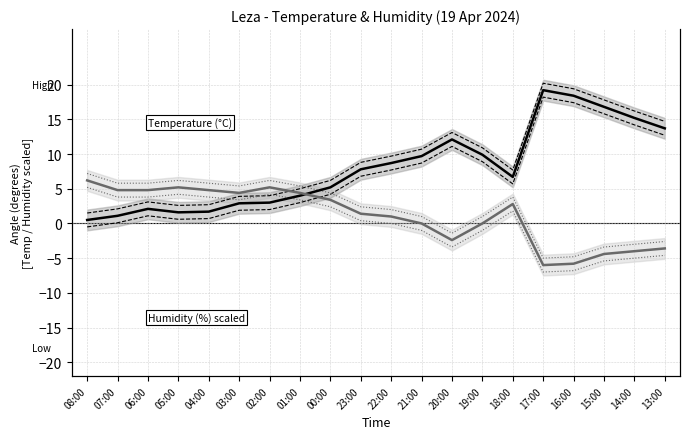

What is the sum of all Temperature (°C) values?

160.3